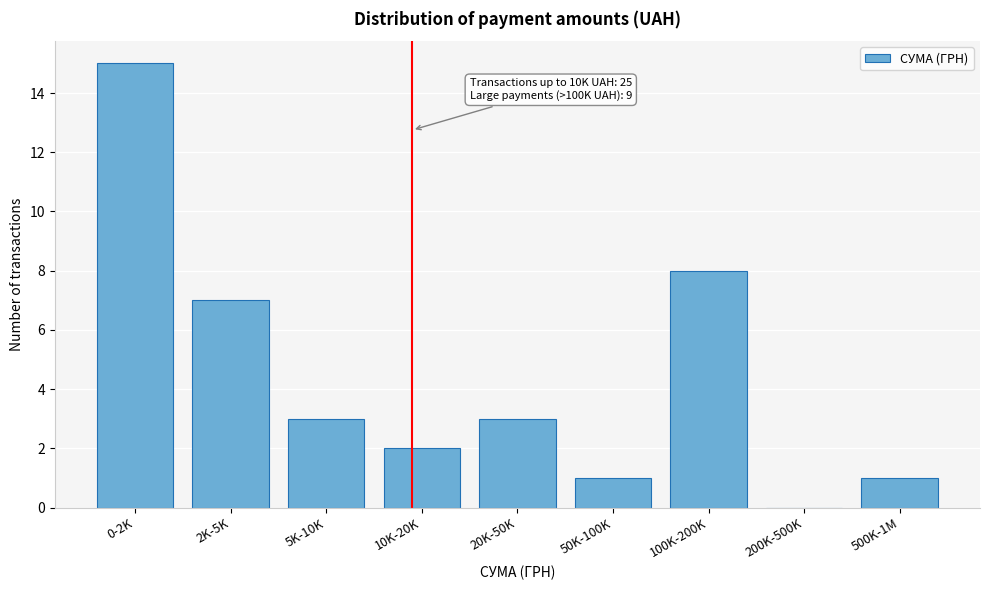

Reading left to right, what are all the values shown in this chart?

0-2K=15	2K-5K=7	5K-10K=3	10K-20K=2	20K-50K=3	50K-100K=1	100K-200K=8	200K-500K=0	500K-1M=1